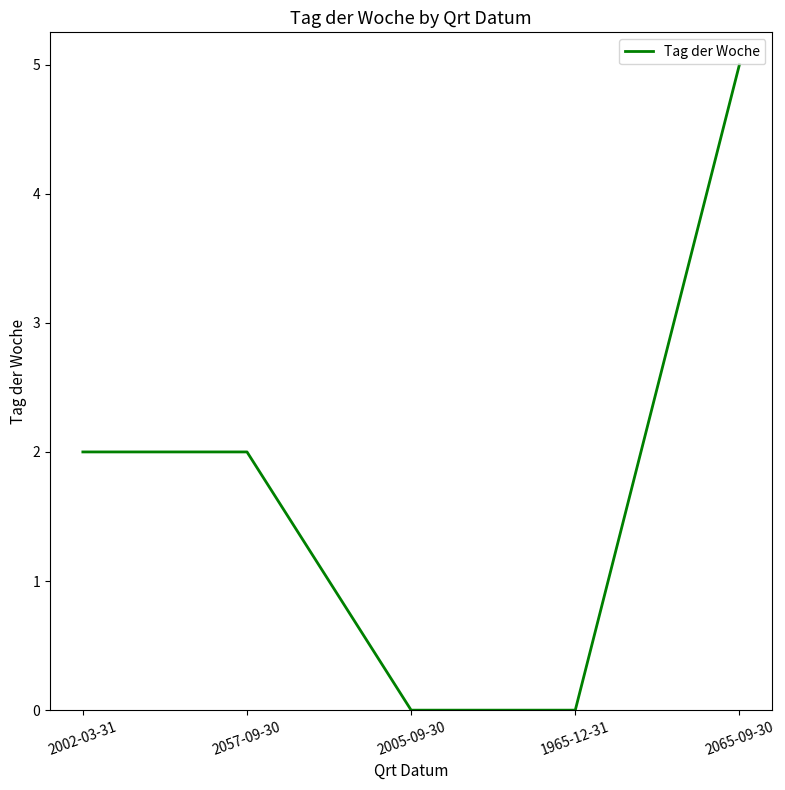

What position from the right is 2065-09-30?

1